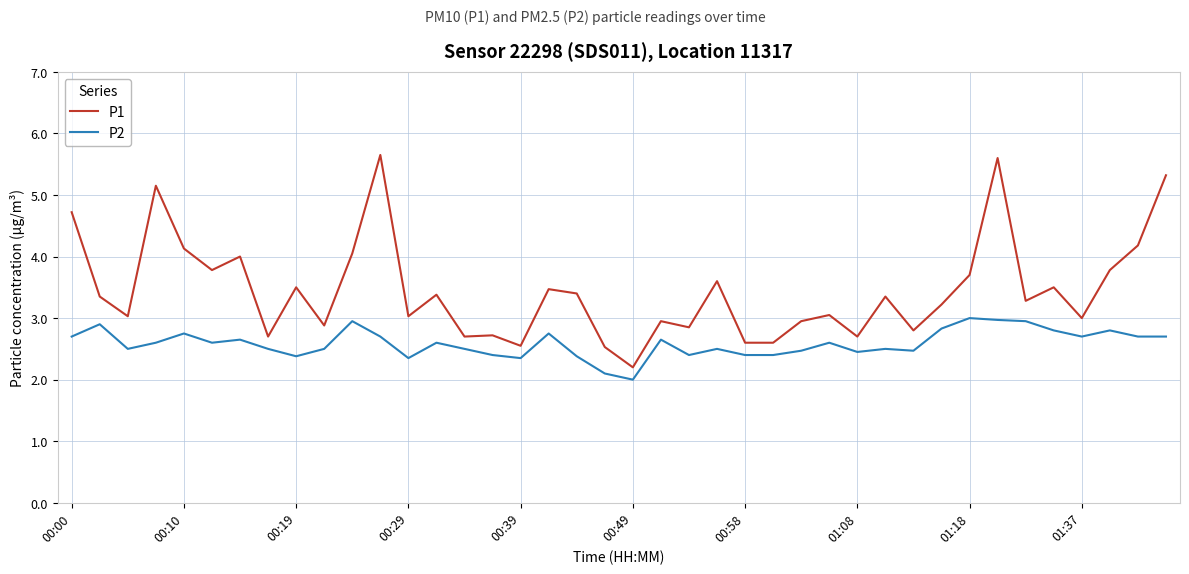

Which series has the largest range (max minus min)?

P1